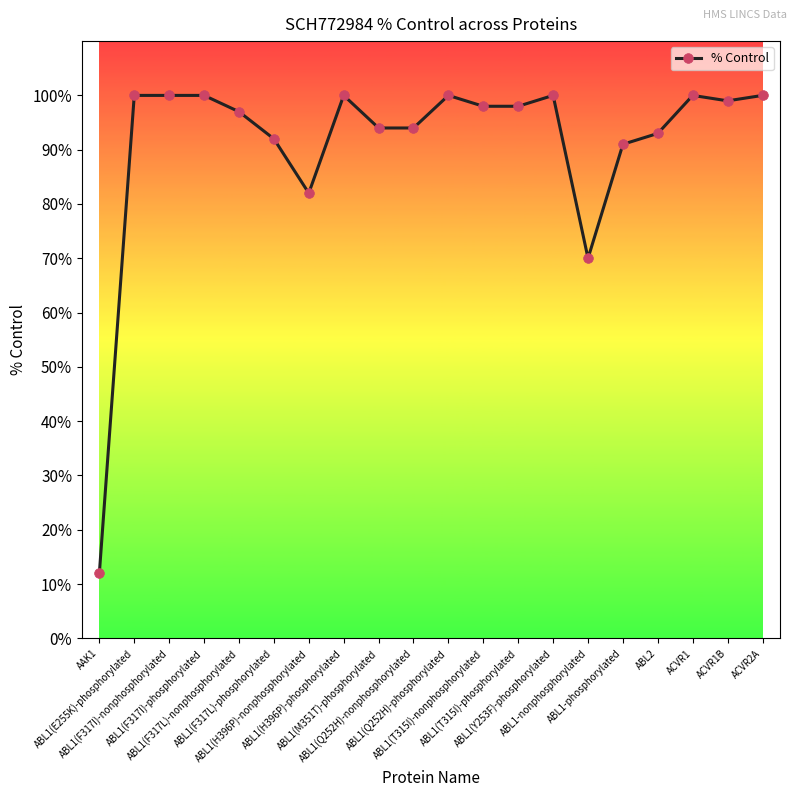

What is the smallest value displayed?

12